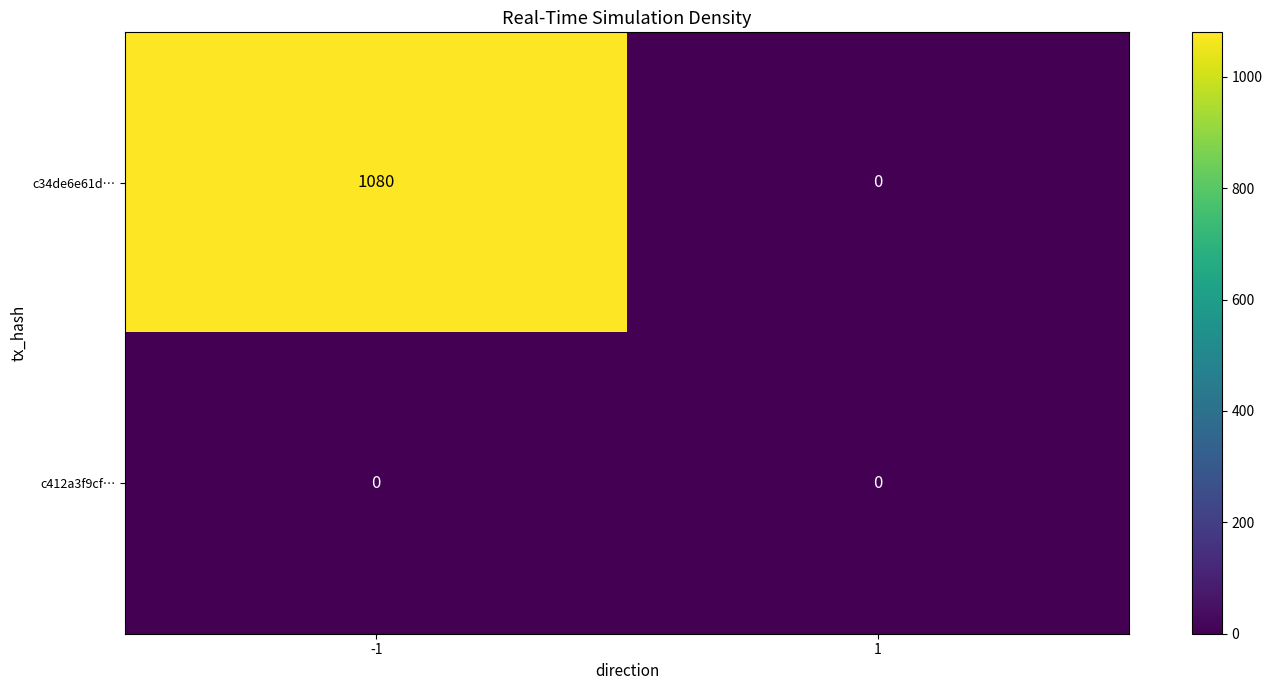

Reading right to left, extract all data points from this chart.

c34de6e61d…: 1=0	-1=1080
c412a3f9cf…: 1=0	-1=0